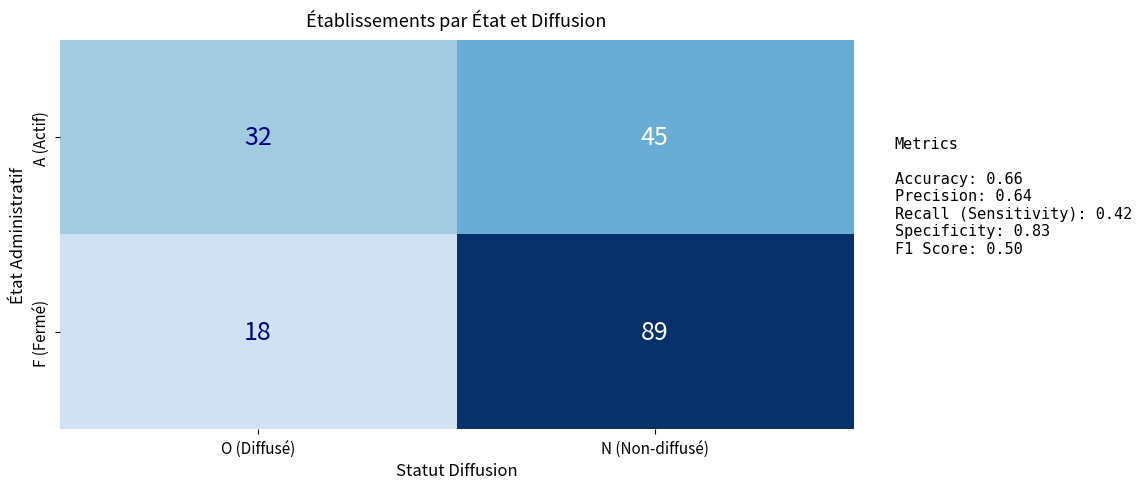

Rank the series at O (Diffusé) from lowest to highest value.

F (Fermé), A (Actif)